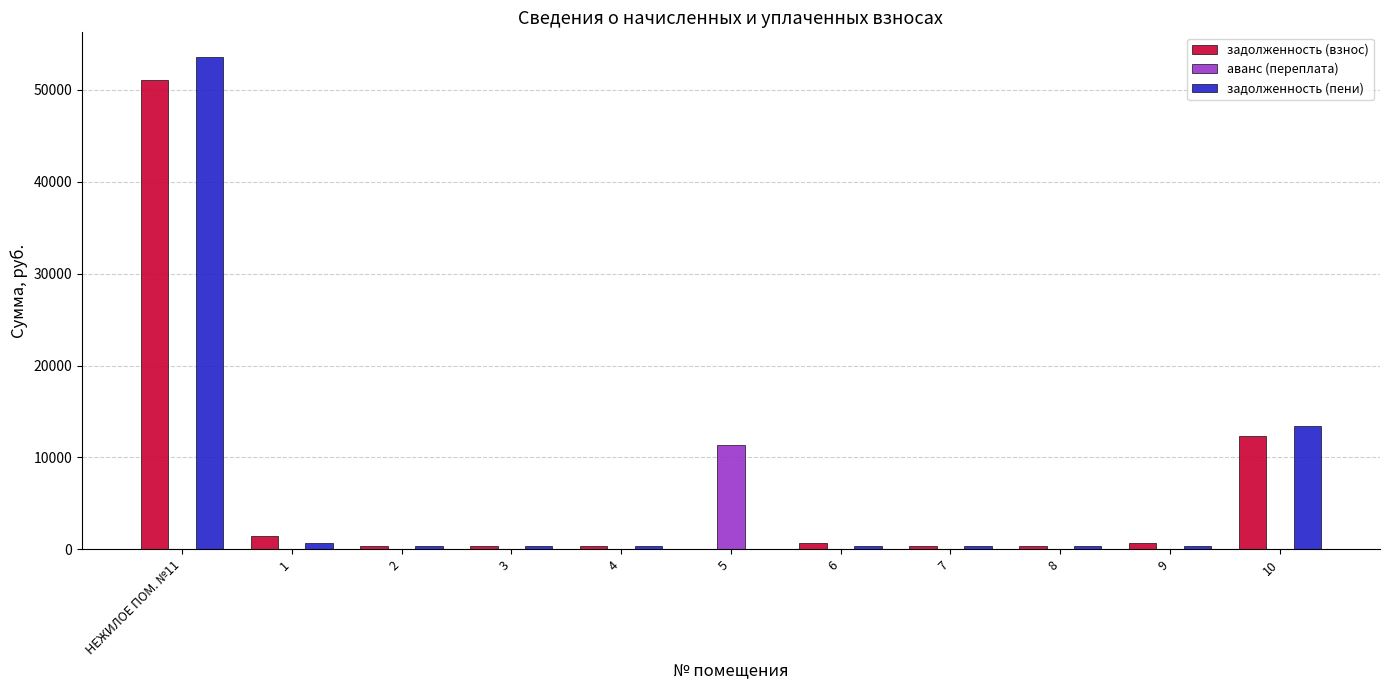

What is the greatest value displayed?

53560.9